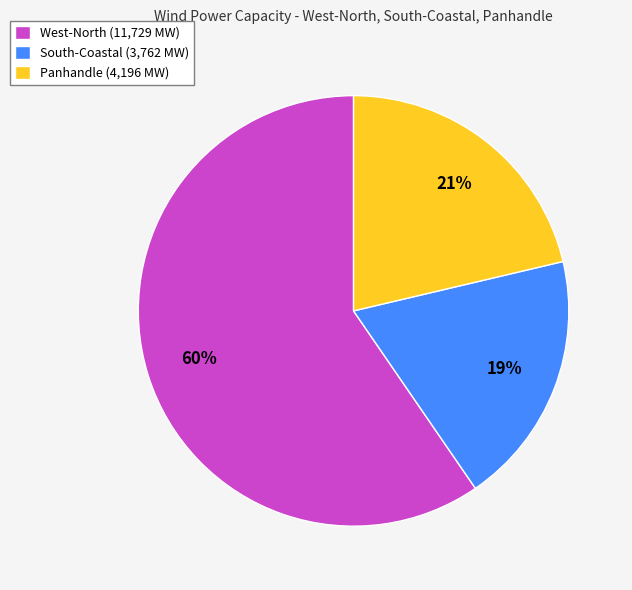

What is the smallest slice in the pie chart?

South-Coastal